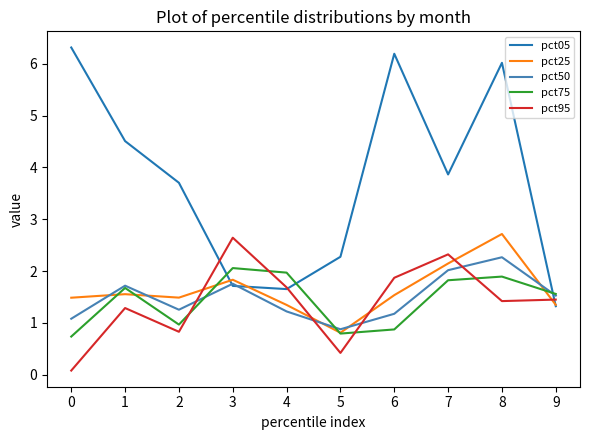

What is the difference between the highest and lowest values at 5?

1.9